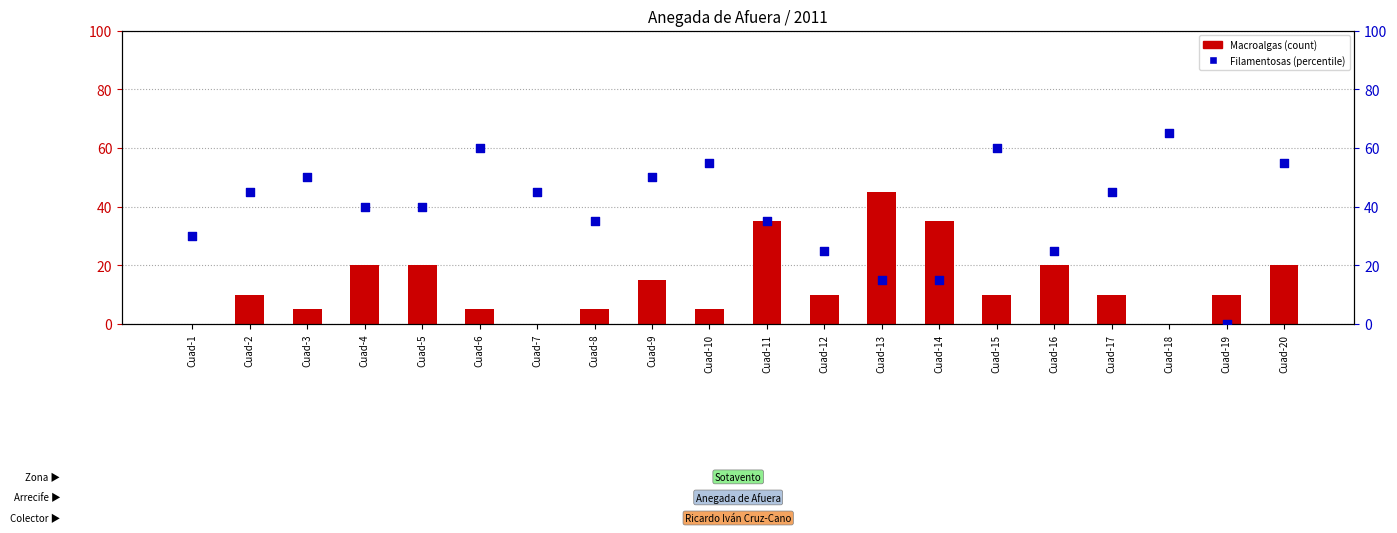

Is the value of Filamentosas at Cuad-16 greater than the value of Macroalgas at Cuad-6?

Yes